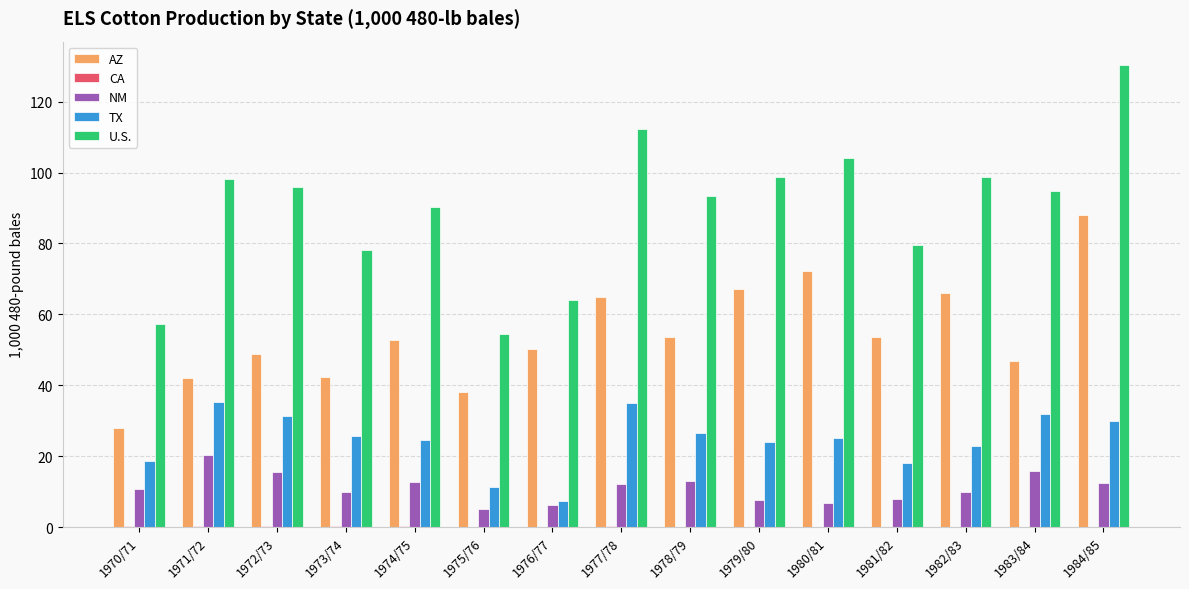

Count the number of categories in the chart.

15